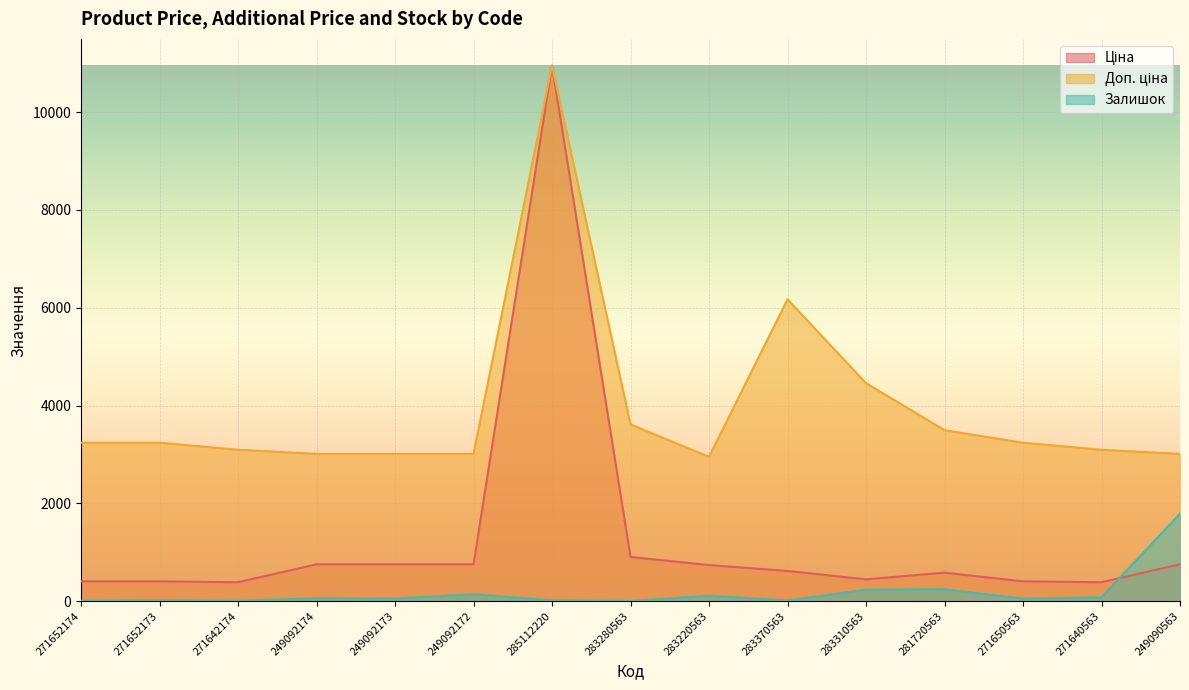

Which label corresponds to the smallest value in the chart?

283280563